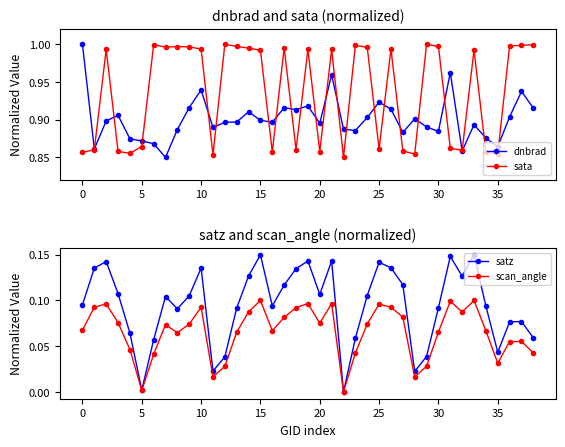

At which category does the chart reach its minimum across all series?

22